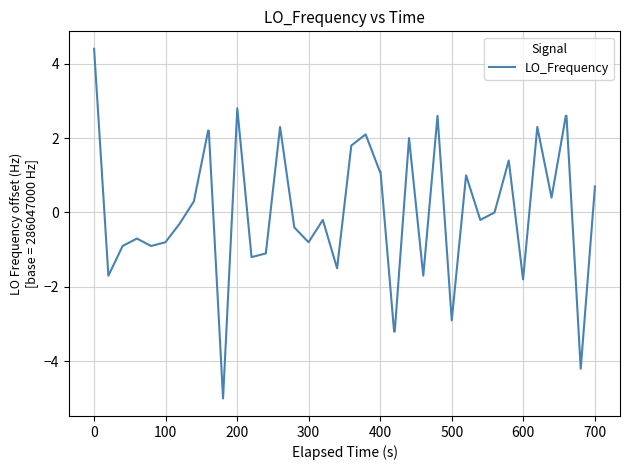

What is the maximum value shown in the chart?

4.4